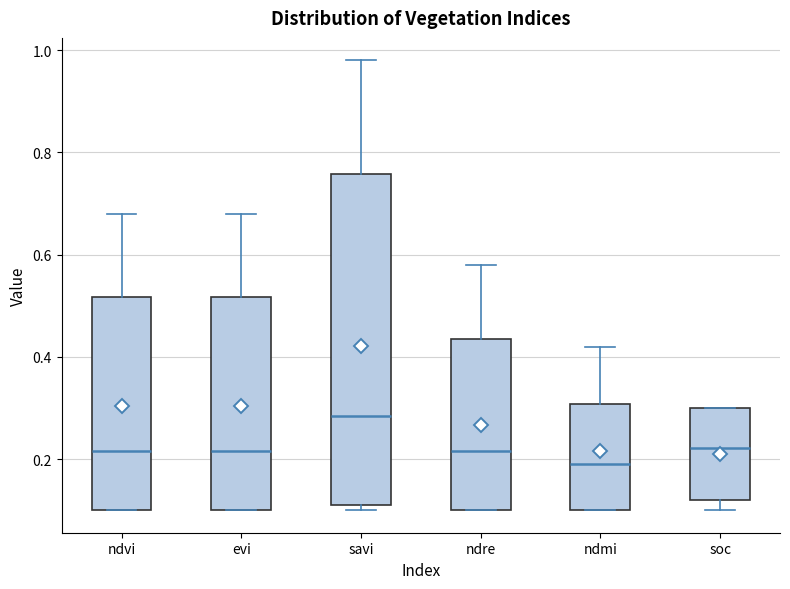

Which box's median line is the highest?

savi